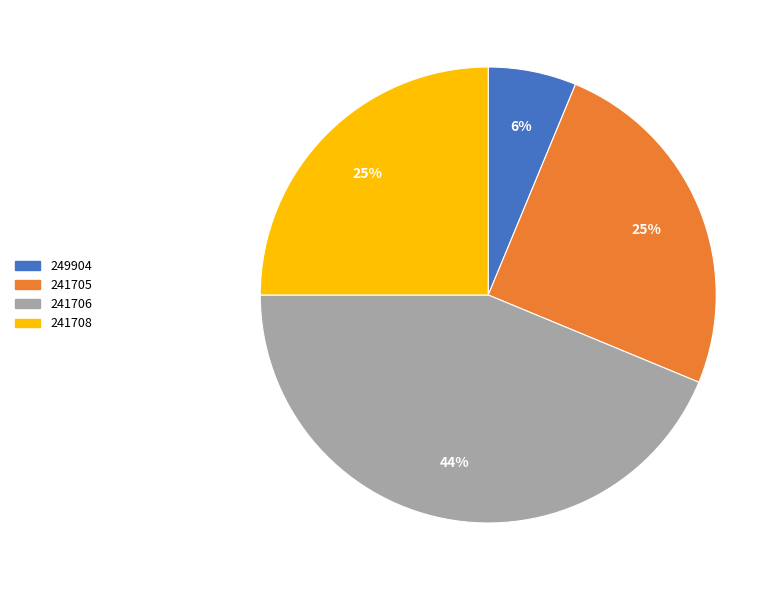

How many segments does this pie chart have?

4